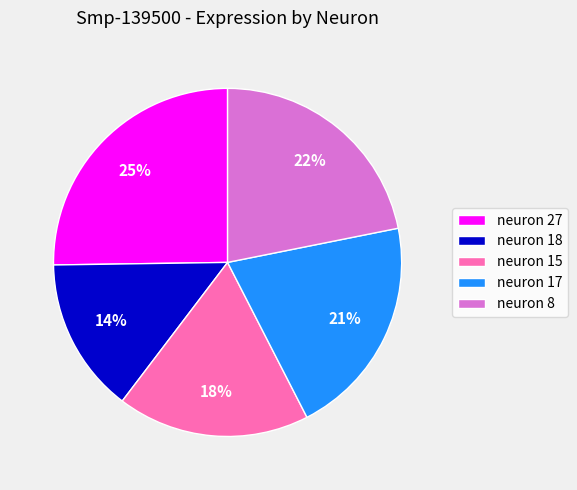

To the nearest percent, what is the difference between the largest and smallest slice percentages?

11%